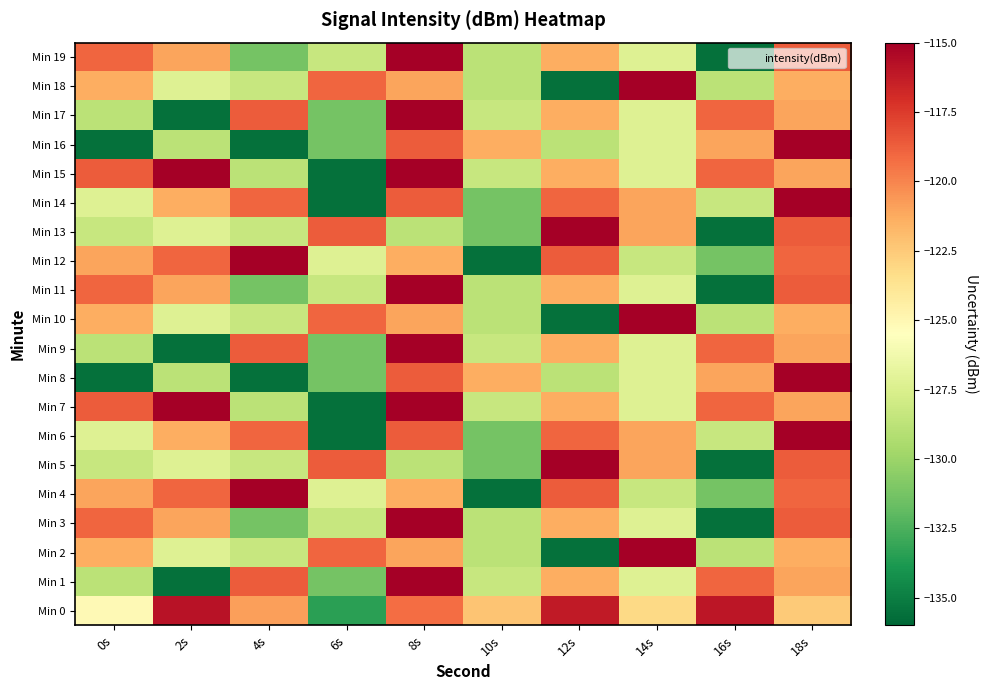

Which label corresponds to the smallest value in the chart?

2s